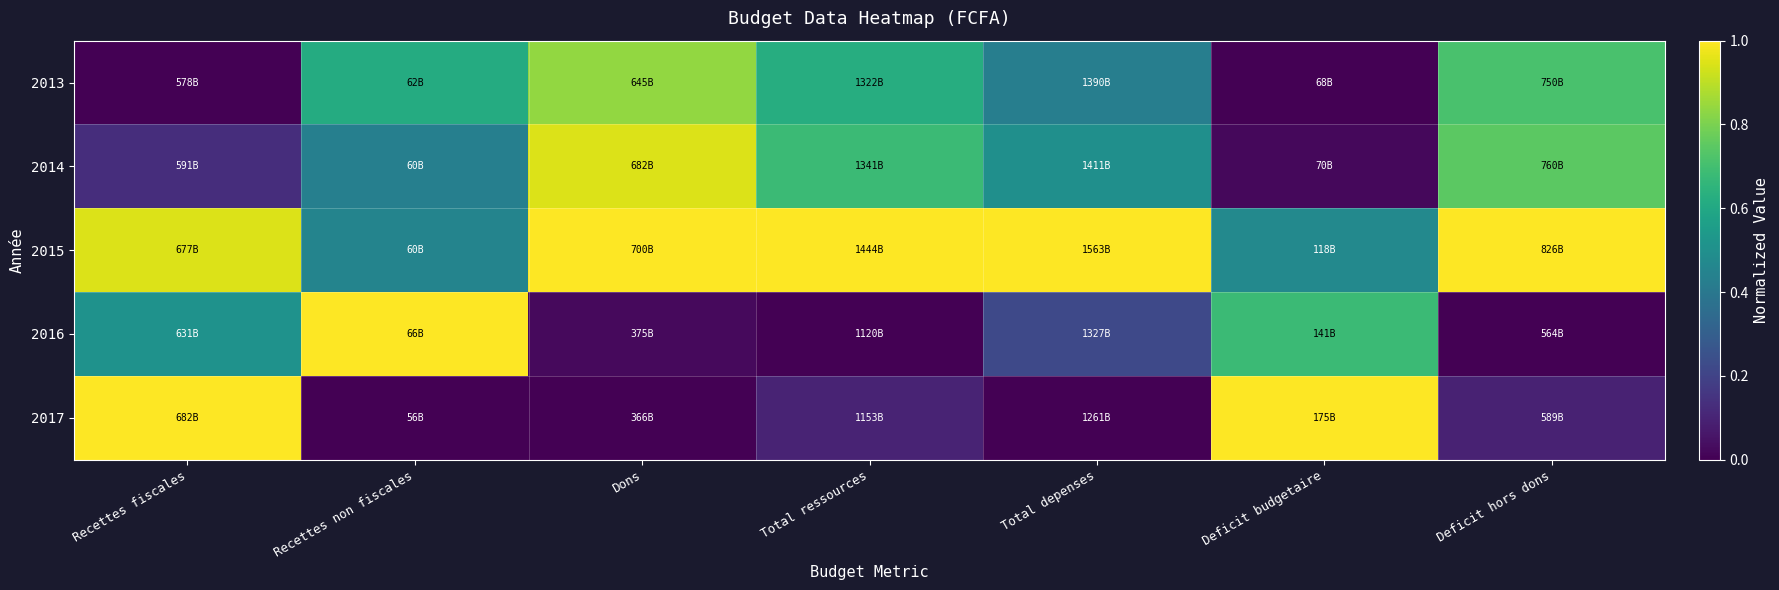

Reading left to right, list all the values displayed in this chart.

2013: Recettes fiscales=0.0	Recettes non fiscales=0.6	Dons=0.8	Total ressources=0.6	Total depenses=0.4	Deficit budgetaire=0.0	Deficit hors dons=0.7
2014: Recettes fiscales=0.1	Recettes non fiscales=0.4	Dons=0.9	Total ressources=0.7	Total depenses=0.5	Deficit budgetaire=0.0	Deficit hors dons=0.7
2015: Recettes fiscales=0.9	Recettes non fiscales=0.4	Dons=1.0	Total ressources=1.0	Total depenses=1.0	Deficit budgetaire=0.5	Deficit hors dons=1.0
2016: Recettes fiscales=0.5	Recettes non fiscales=1.0	Dons=0.0	Total ressources=0.0	Total depenses=0.2	Deficit budgetaire=0.7	Deficit hors dons=0.0
2017: Recettes fiscales=1.0	Recettes non fiscales=0.0	Dons=0.0	Total ressources=0.1	Total depenses=0.0	Deficit budgetaire=1.0	Deficit hors dons=0.1